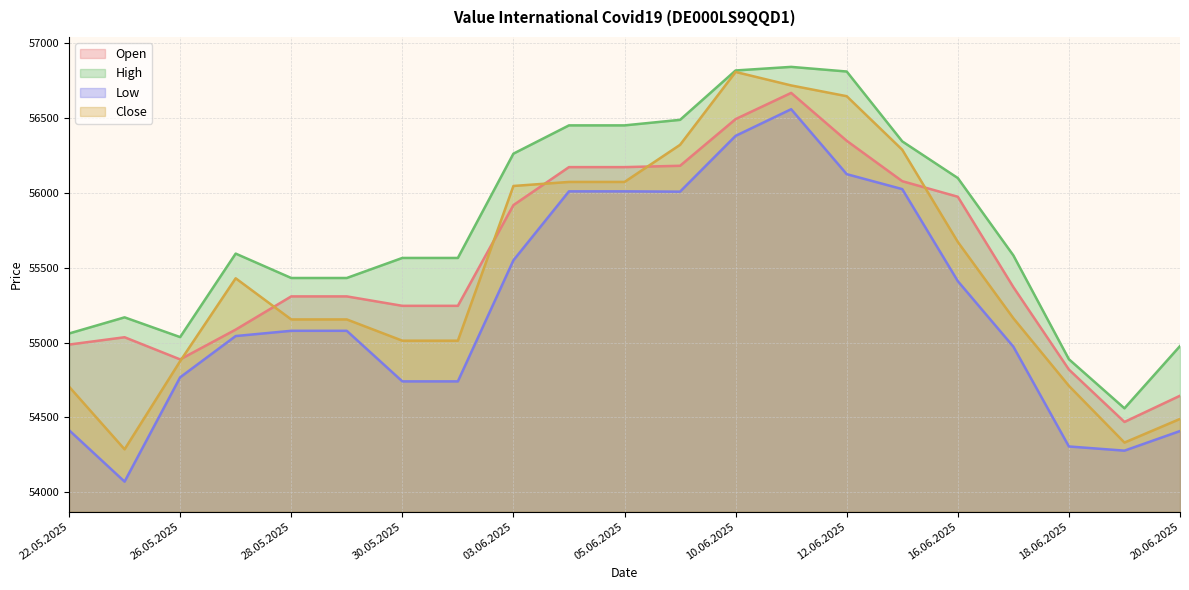

True or false: Open and Low intersect in this chart.

False